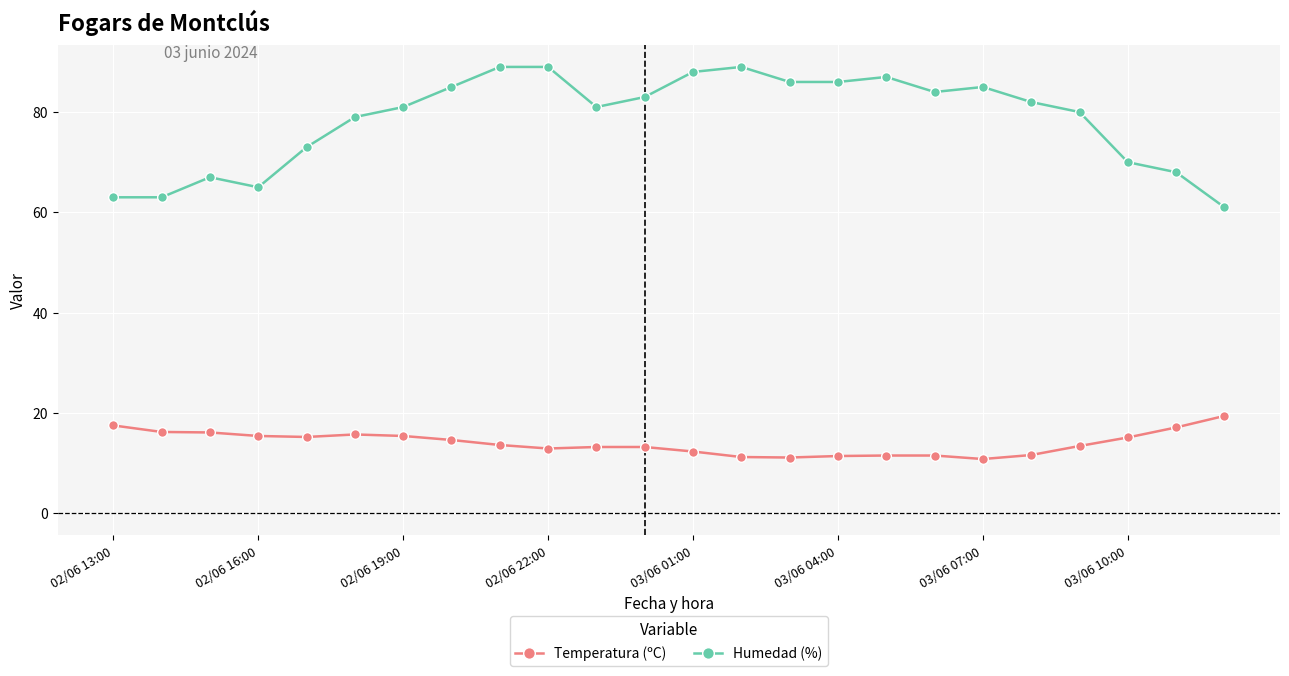

What is the difference between the maximum and minimum values in the Humedad (%) series?

28.0